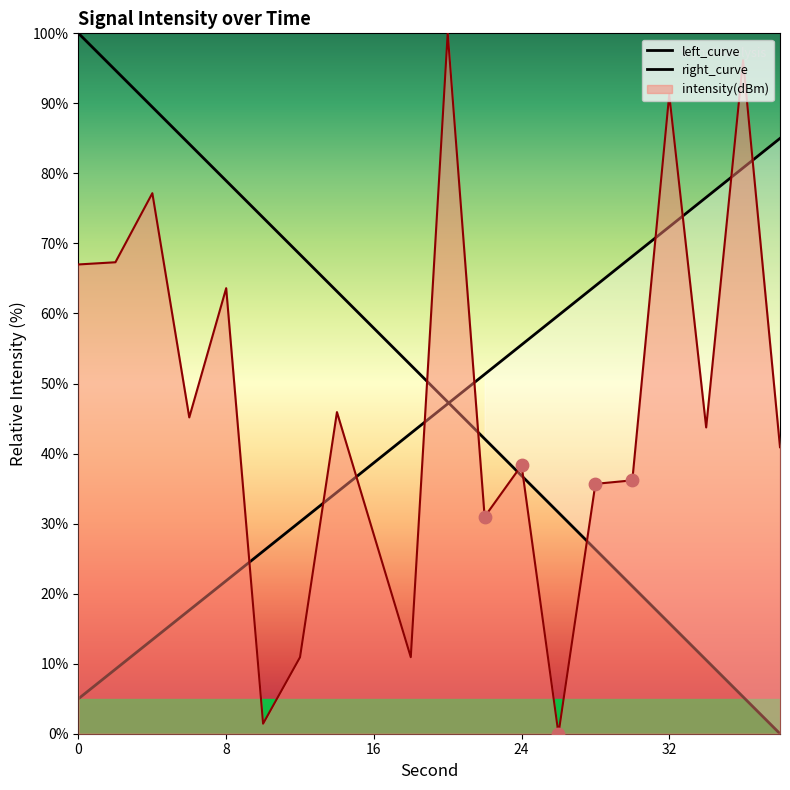

What is the ratio of the value at 28 to the value at 14?

0.8